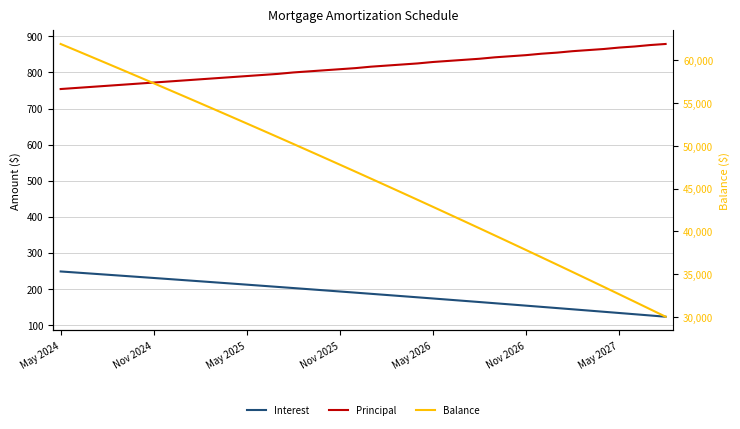

At which label does Interest first exceed 189?

May 2024